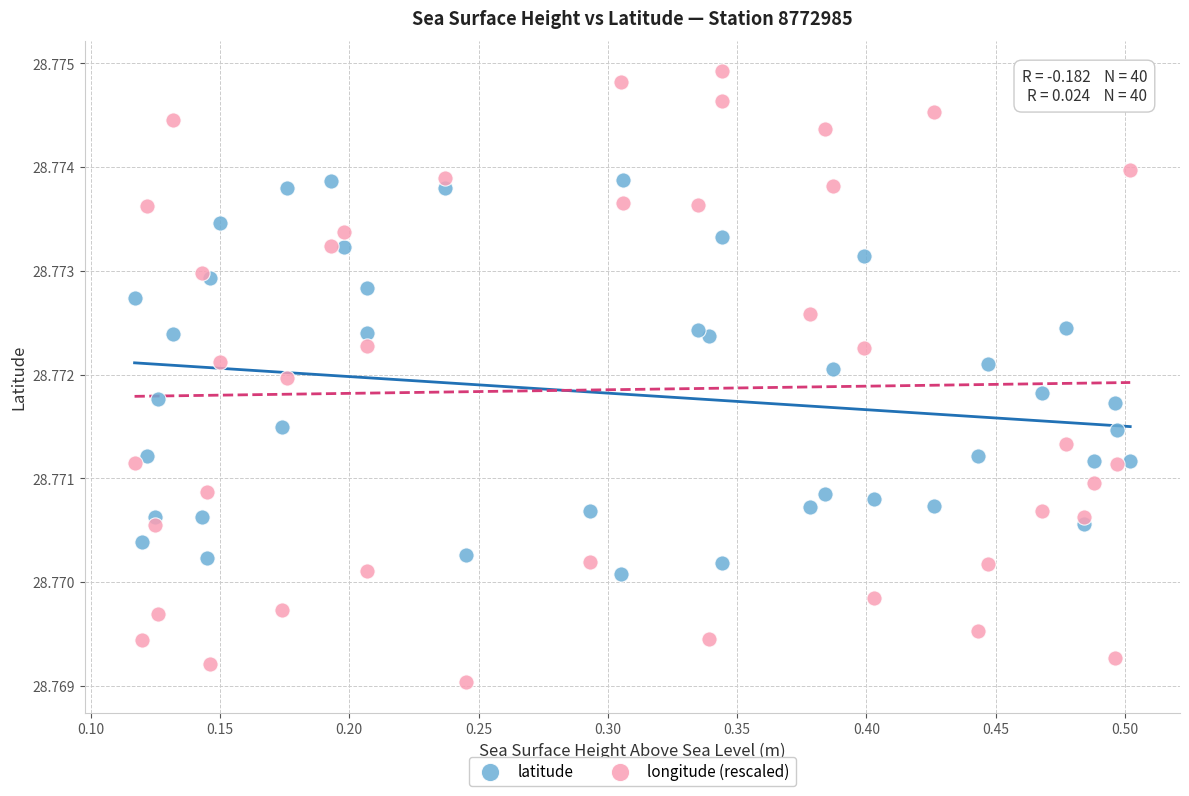

Which series reaches the minimum Y coordinate?

longitude (rescaled)